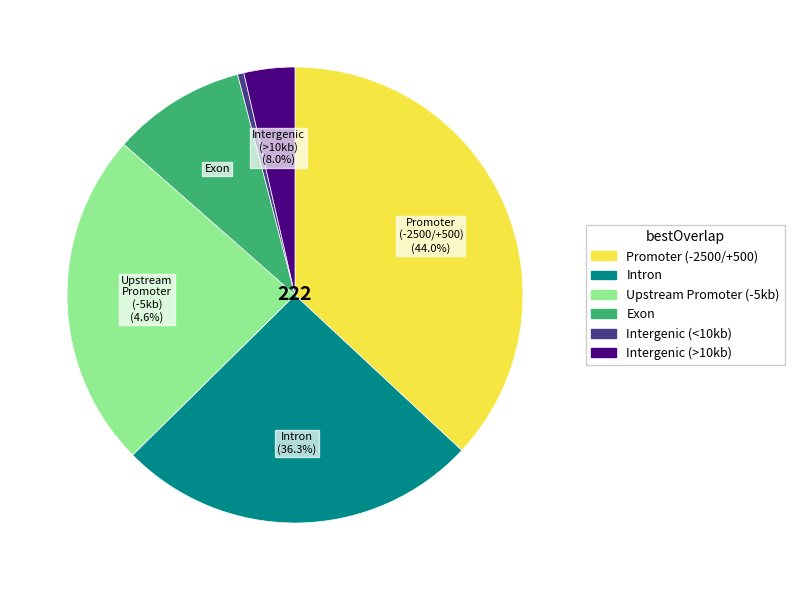

Does any single category account for the majority?

No